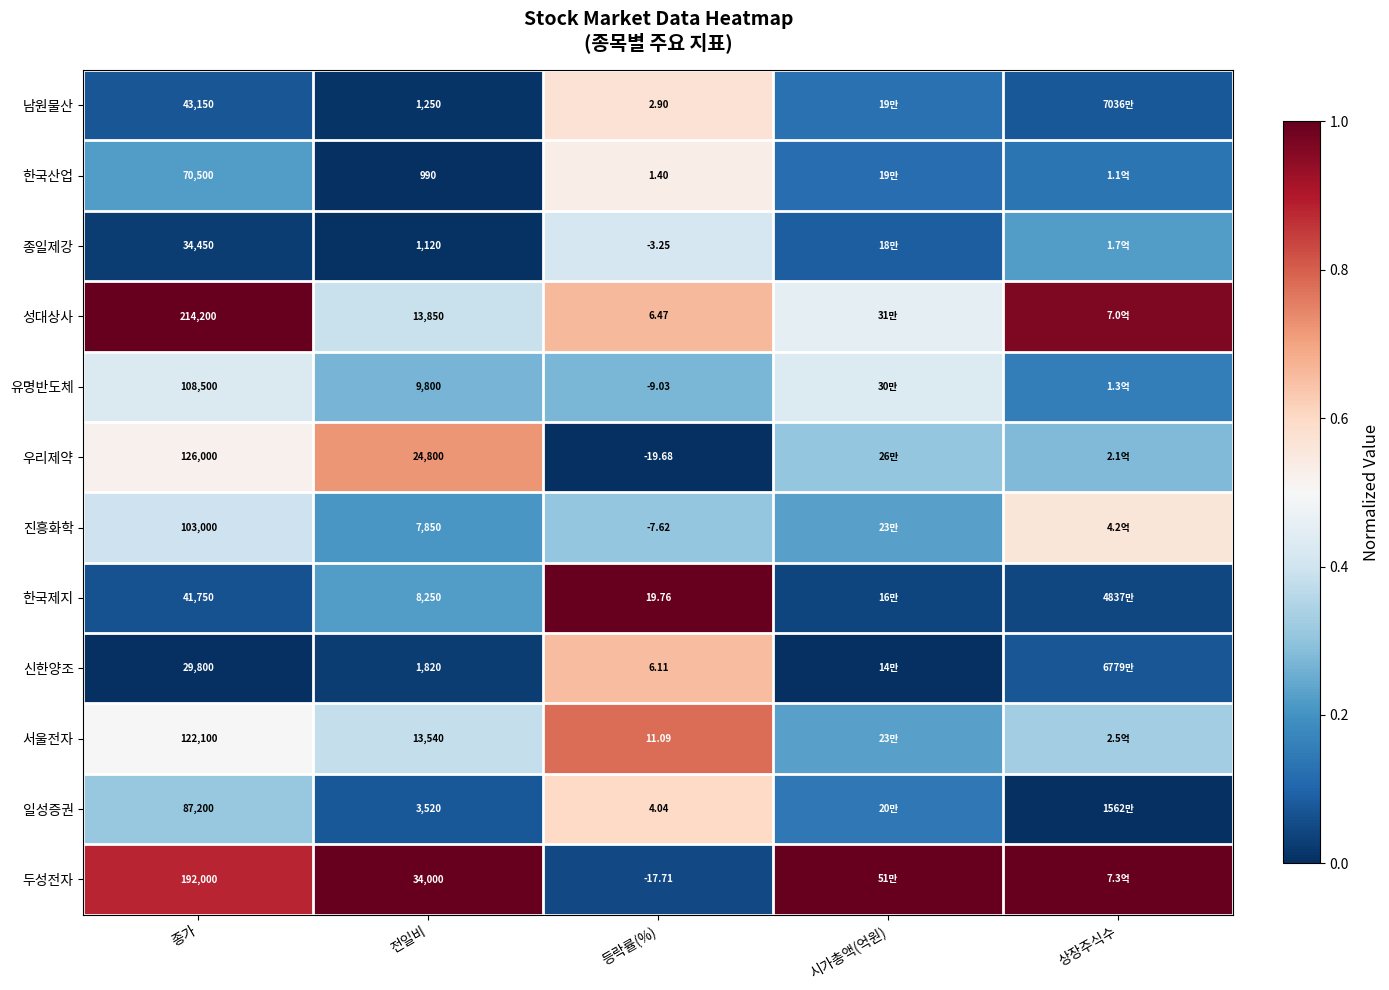

Rank the series at 등락률(%) from lowest to highest value.

우리제약, 두성전자, 유명반도체, 진흥화학, 종일제강, 한국산업, 남원물산, 일성증권, 신한양조, 성대상사, 서울전자, 한국제지